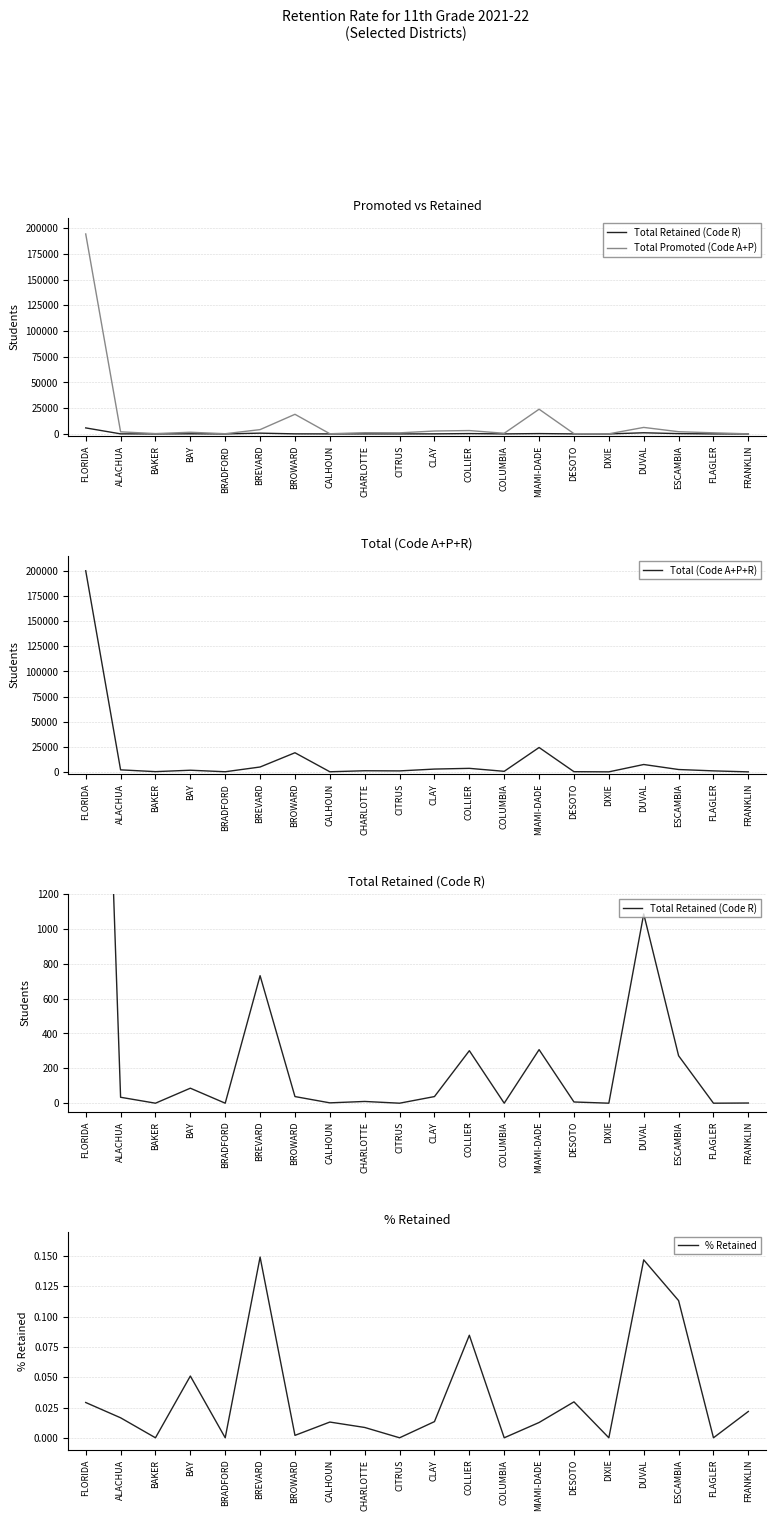

What is the highest value of the Total Promoted (Code A+P) series?

194378.0